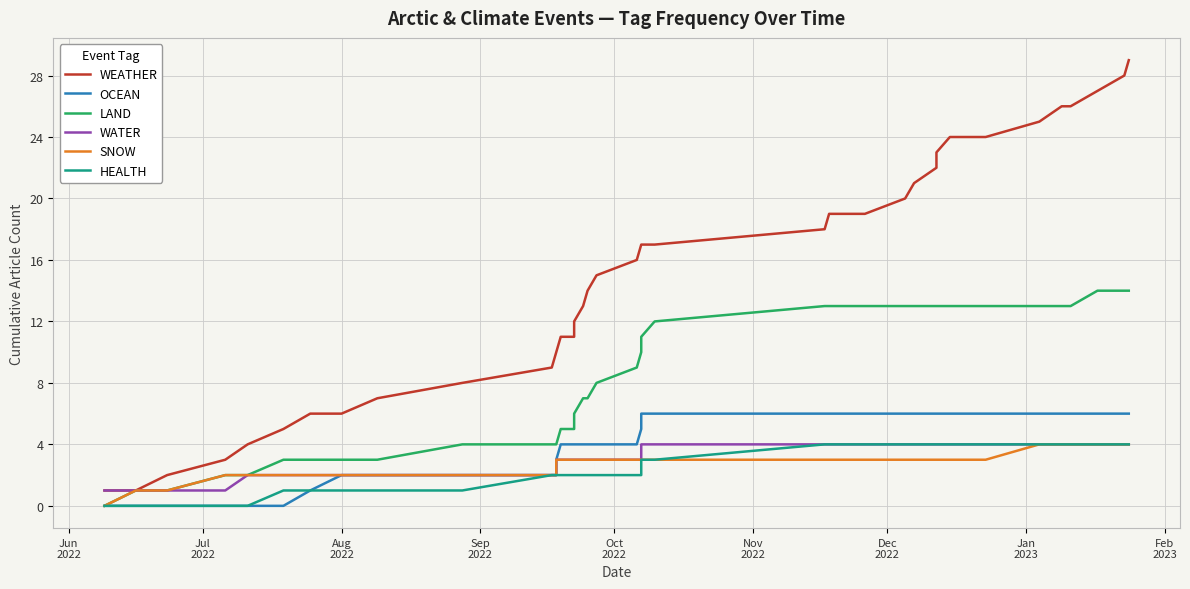

True or false: OCEAN has more than 0 points higher than both neighbors.

False